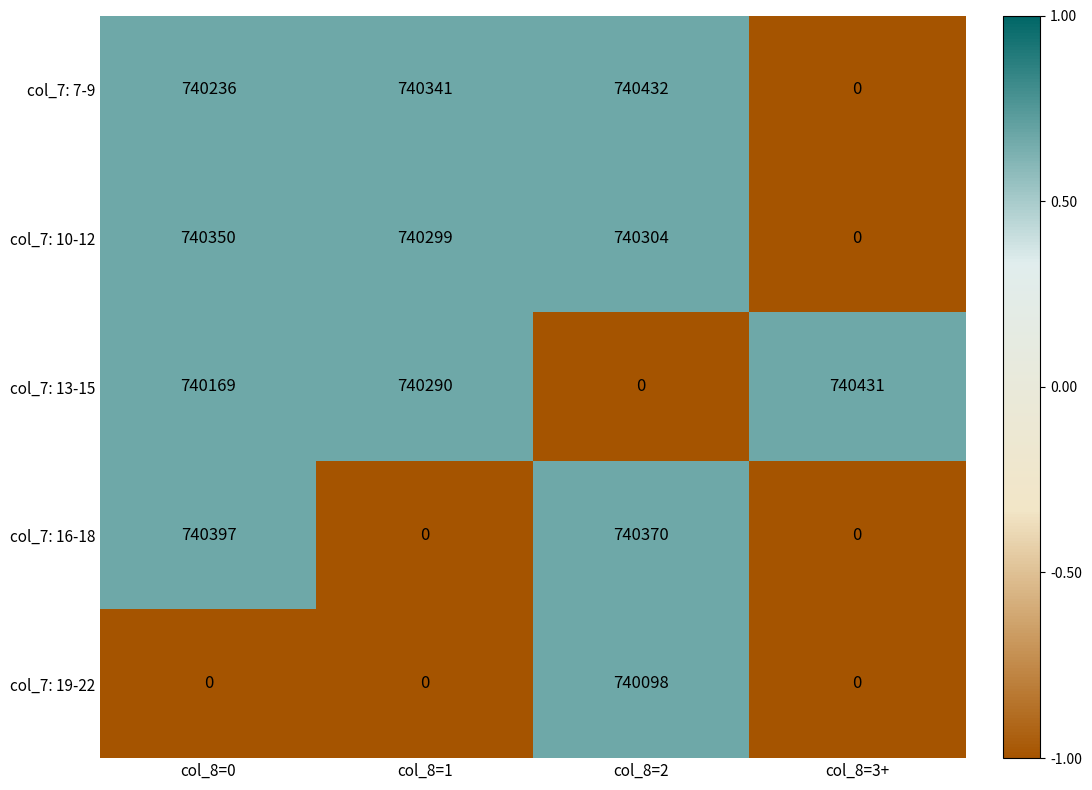

What is the difference between the maximum and minimum values in the col_7: 16-18 series?

740397